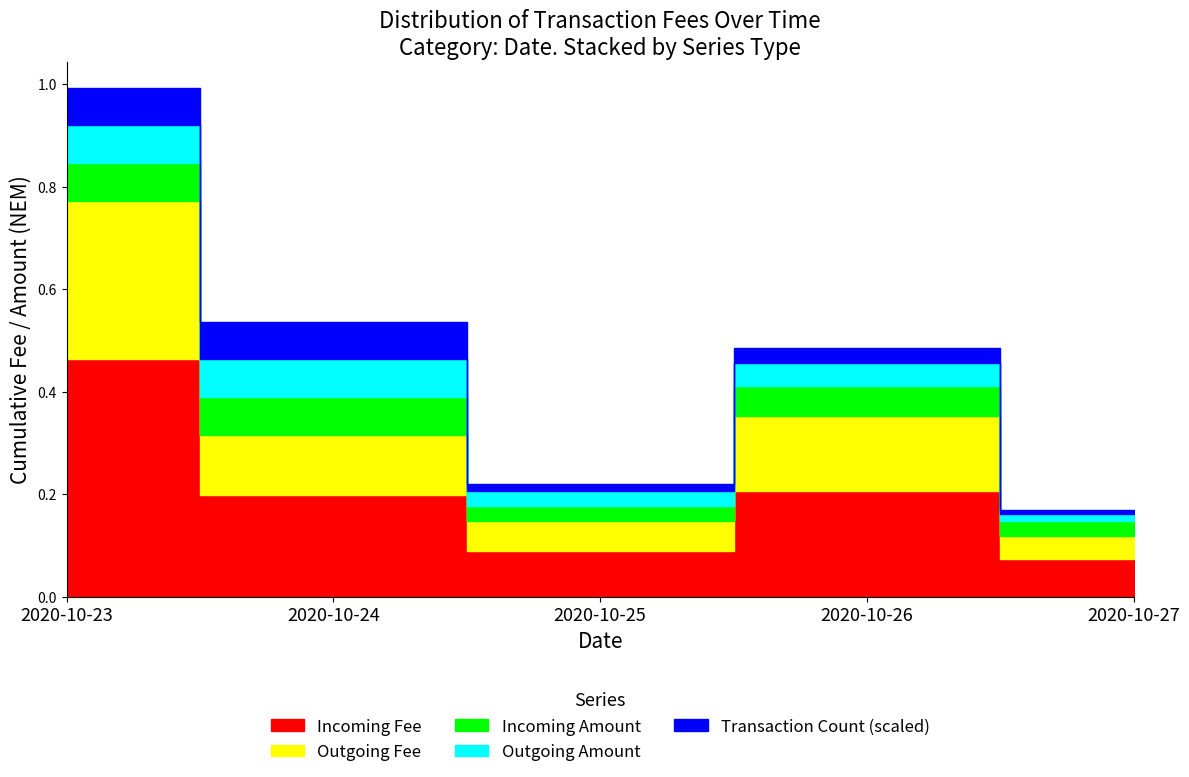

True or false: 2020-10-27 has a value of 0.0 at 2020-10-27.

False